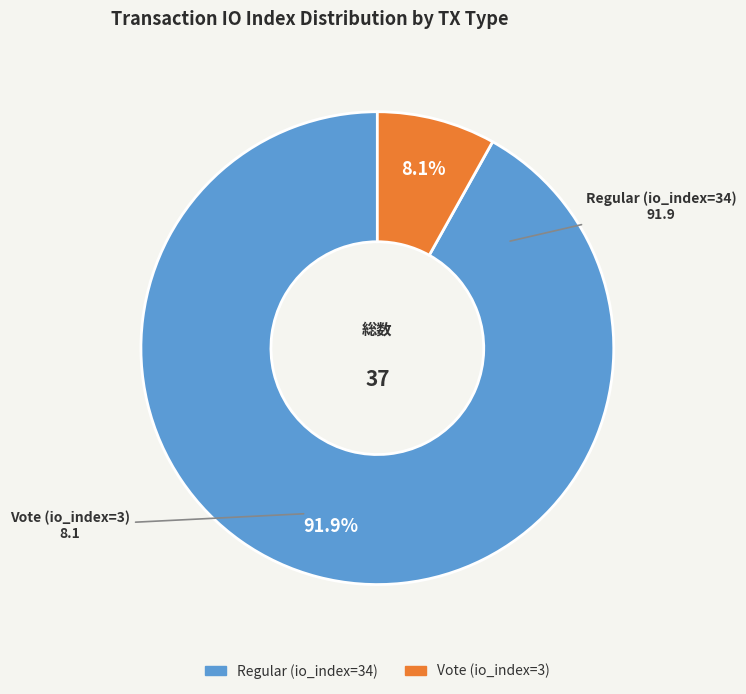

To the nearest percent, what percentage of the pie is Regular (io_index=34)?

92%